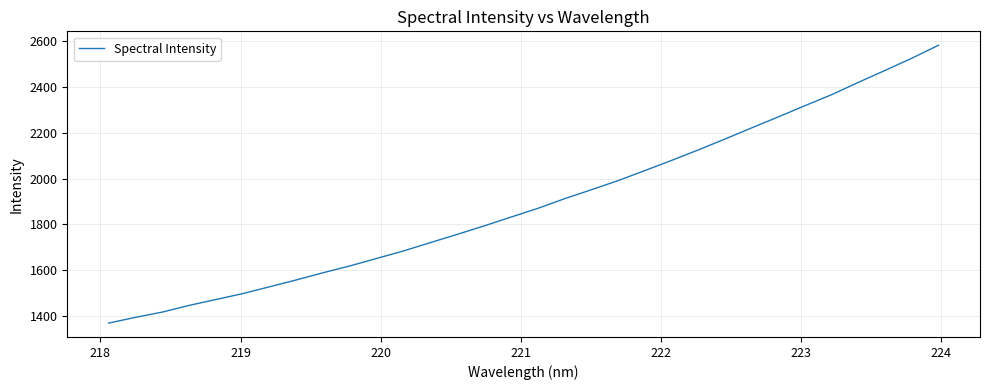

What is the smallest value displayed?

1368.8